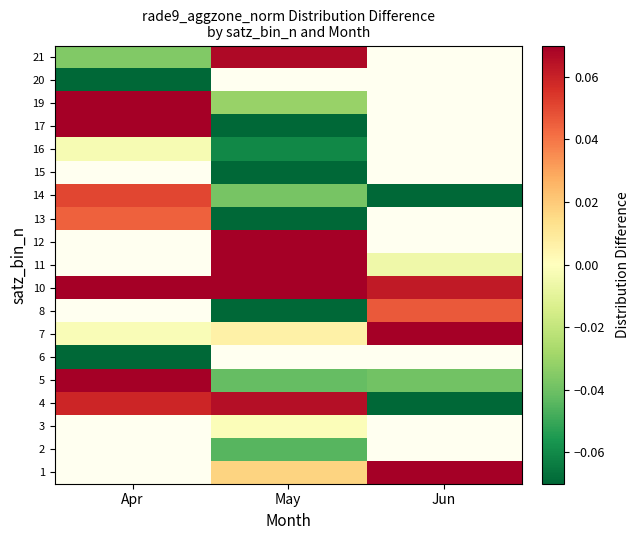

Which category has the highest value in the 20 series?

Apr